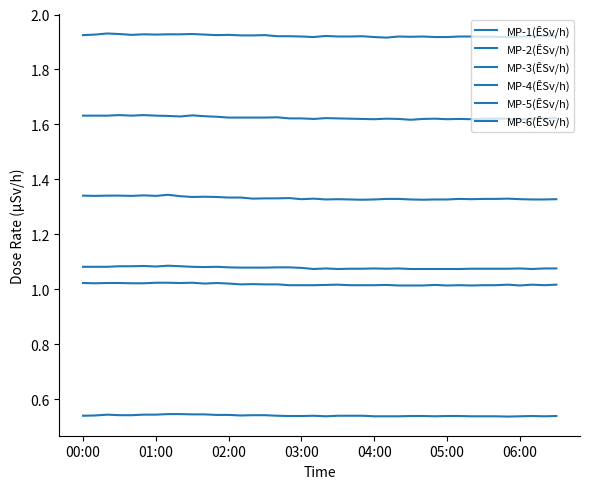

Reading left to right, what are all the values shown in this chart?

MP-1(ÊSv/h): 1.0	1.0	1.0	1.0	1.0	1.0	1.0	1.0	1.0	1.0	1.0	1.0	1.0	1.0	1.0	1.0	1.0	1.0	1.0	1.0	1.0	1.0	1.0	1.0	1.0	1.0	1.0	1.0	1.0	1.0	1.0	1.0	1.0	1.0	1.0	1.0	1.0	1.0	1.0	1.0
MP-2(ÊSv/h): 1.6	1.6	1.6	1.6	1.6	1.6	1.6	1.6	1.6	1.6	1.6	1.6	1.6	1.6	1.6	1.6	1.6	1.6	1.6	1.6	1.6	1.6	1.6	1.6	1.6	1.6	1.6	1.6	1.6	1.6	1.6	1.6	1.6	1.6	1.6	1.6	1.6	1.6	1.6	1.6
MP-3(ÊSv/h): 1.1	1.1	1.1	1.1	1.1	1.1	1.1	1.1	1.1	1.1	1.1	1.1	1.1	1.1	1.1	1.1	1.1	1.1	1.1	1.1	1.1	1.1	1.1	1.1	1.1	1.1	1.1	1.1	1.1	1.1	1.1	1.1	1.1	1.1	1.1	1.1	1.1	1.1	1.1	1.1
MP-4(ÊSv/h): 1.9	1.9	1.9	1.9	1.9	1.9	1.9	1.9	1.9	1.9	1.9	1.9	1.9	1.9	1.9	1.9	1.9	1.9	1.9	1.9	1.9	1.9	1.9	1.9	1.9	1.9	1.9	1.9	1.9	1.9	1.9	1.9	1.9	1.9	1.9	1.9	1.9	1.9	1.9	1.9
MP-5(ÊSv/h): 1.3	1.3	1.3	1.3	1.3	1.3	1.3	1.3	1.3	1.3	1.3	1.3	1.3	1.3	1.3	1.3	1.3	1.3	1.3	1.3	1.3	1.3	1.3	1.3	1.3	1.3	1.3	1.3	1.3	1.3	1.3	1.3	1.3	1.3	1.3	1.3	1.3	1.3	1.3	1.3
MP-6(ÊSv/h): 0.5	0.5	0.5	0.5	0.5	0.5	0.5	0.5	0.5	0.5	0.5	0.5	0.5	0.5	0.5	0.5	0.5	0.5	0.5	0.5	0.5	0.5	0.5	0.5	0.5	0.5	0.5	0.5	0.5	0.5	0.5	0.5	0.5	0.5	0.5	0.5	0.5	0.5	0.5	0.5